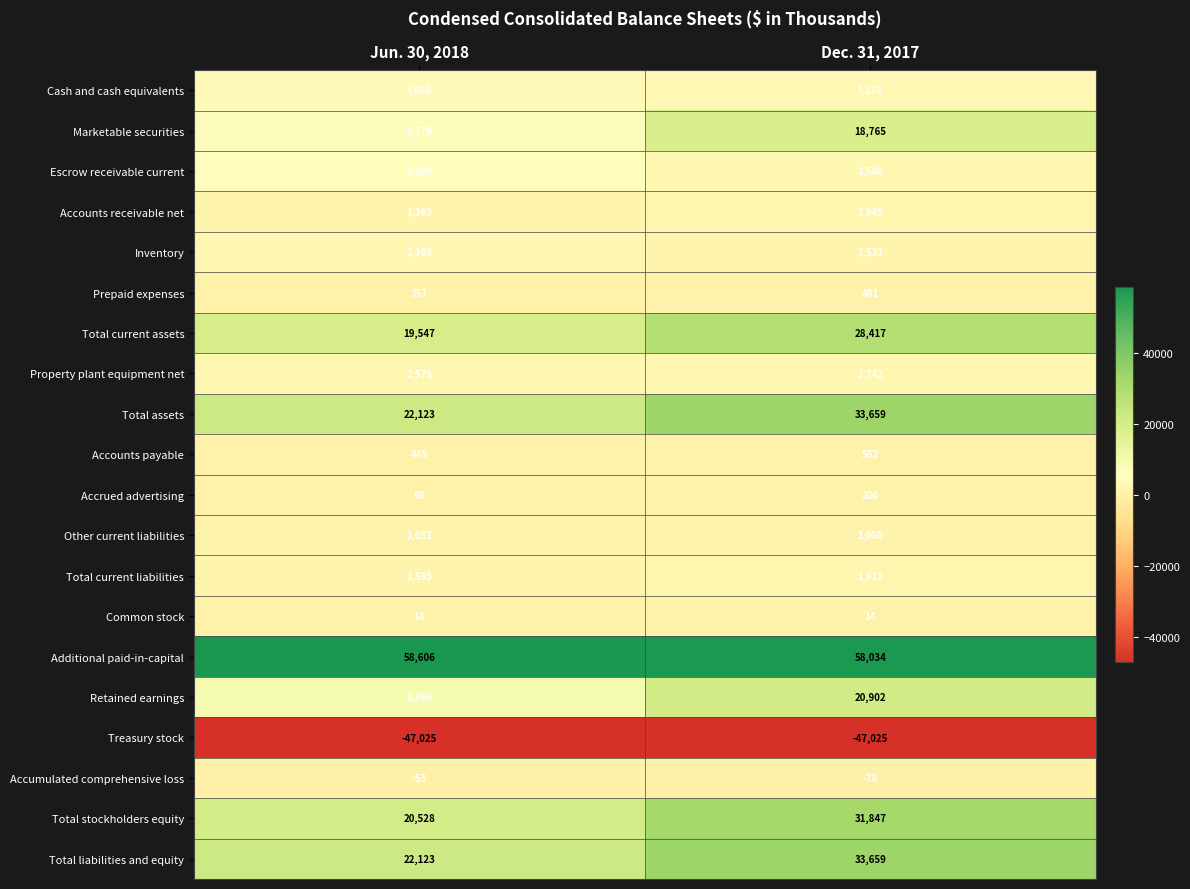

What is the maximum value for Marketable securities?

18765